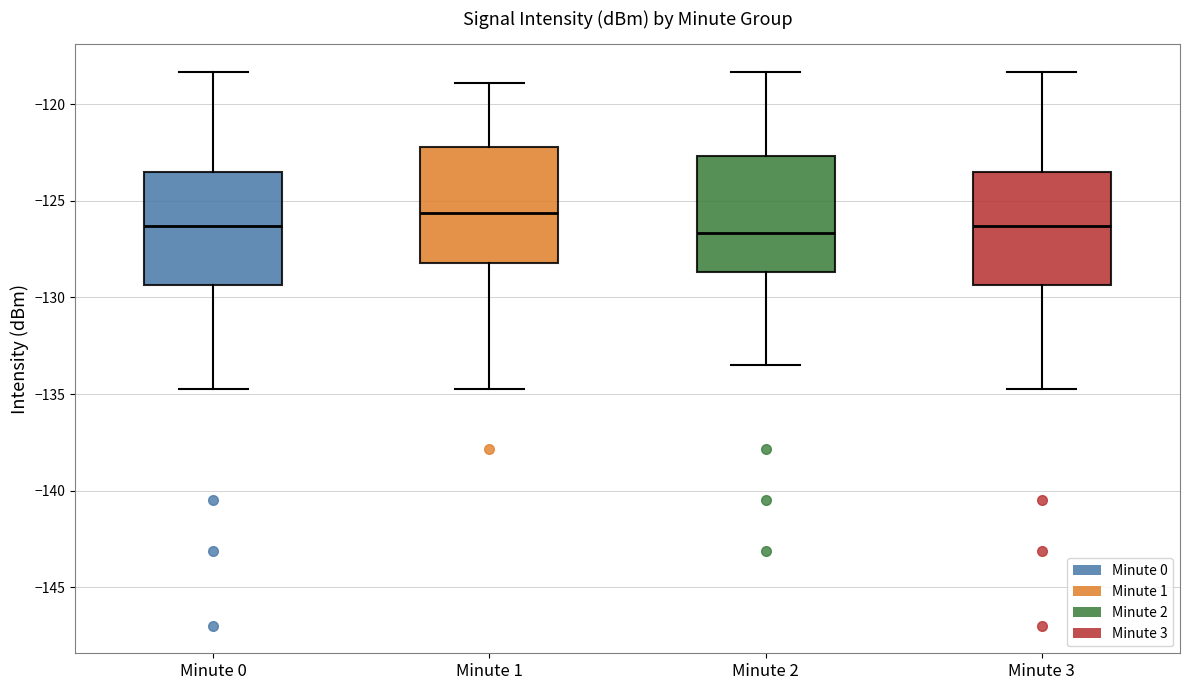

Where does the median line of the box for Minute 3 sit on the y-axis? The values are not printed on the chart, so give them approximately, as read against the axis.

-126.5